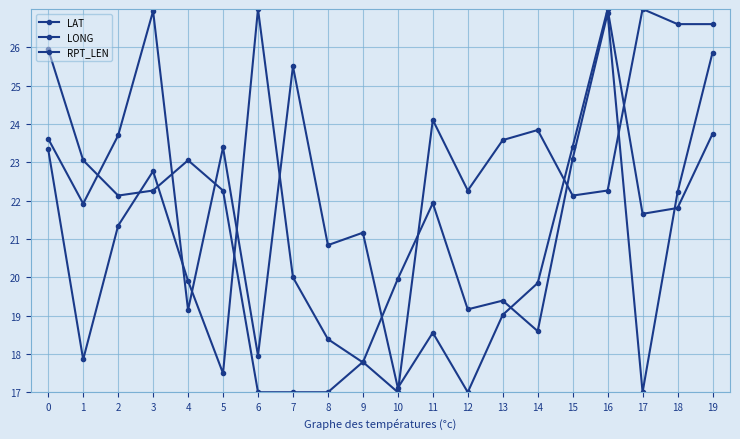

Does the chart have visible grid lines?

Yes